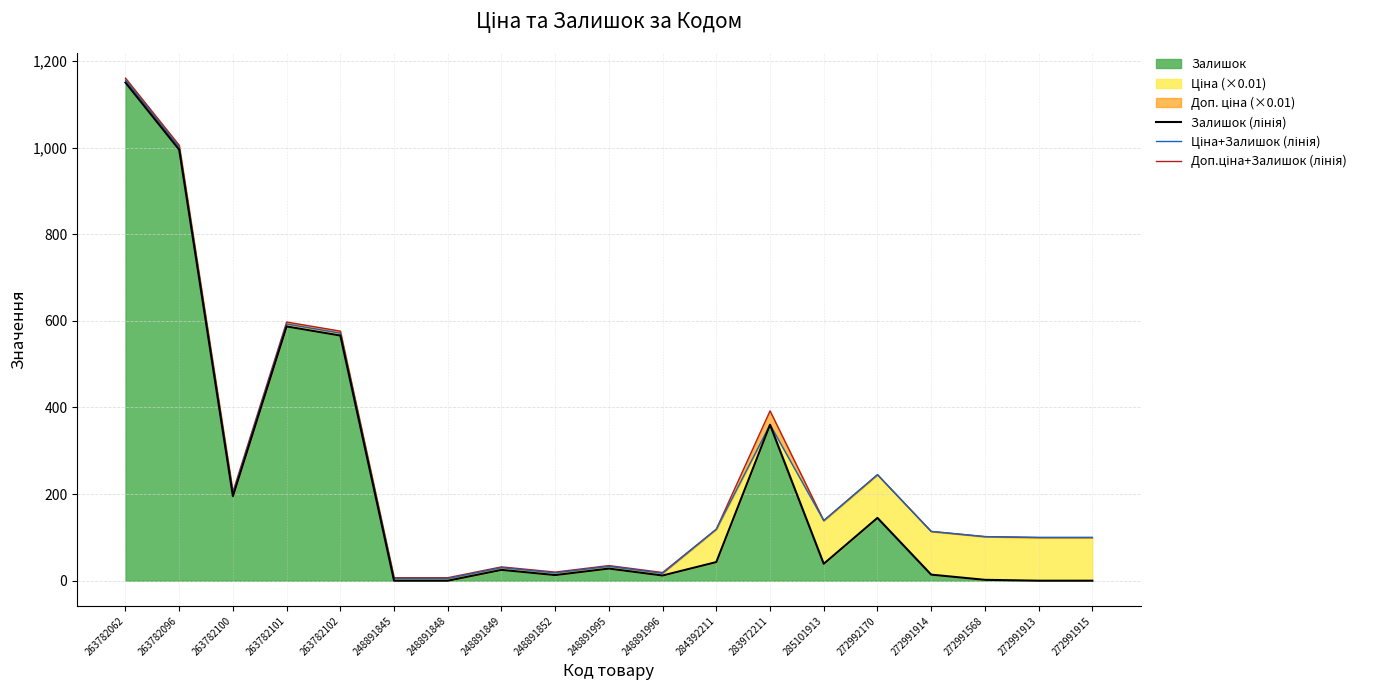

What is the sum of all Ціна+Залишок (лінія) values?

4907.4